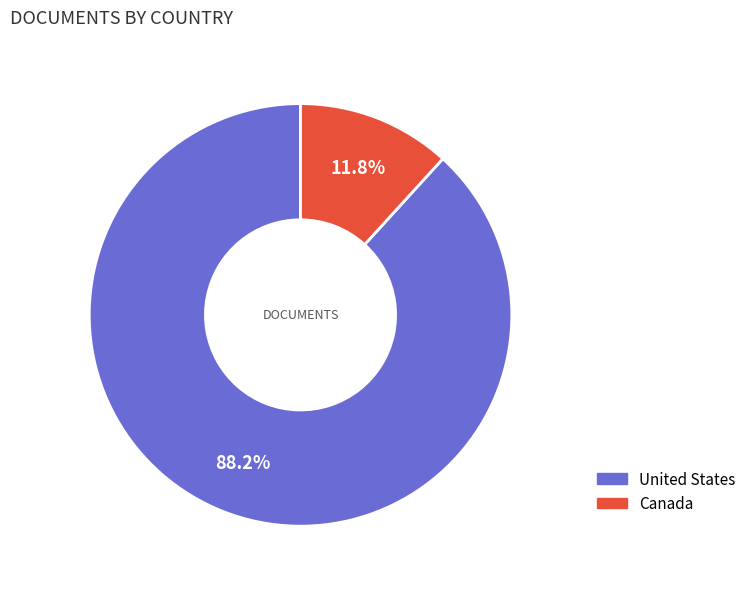

Rank the categories by value from highest to lowest.

United States, Canada